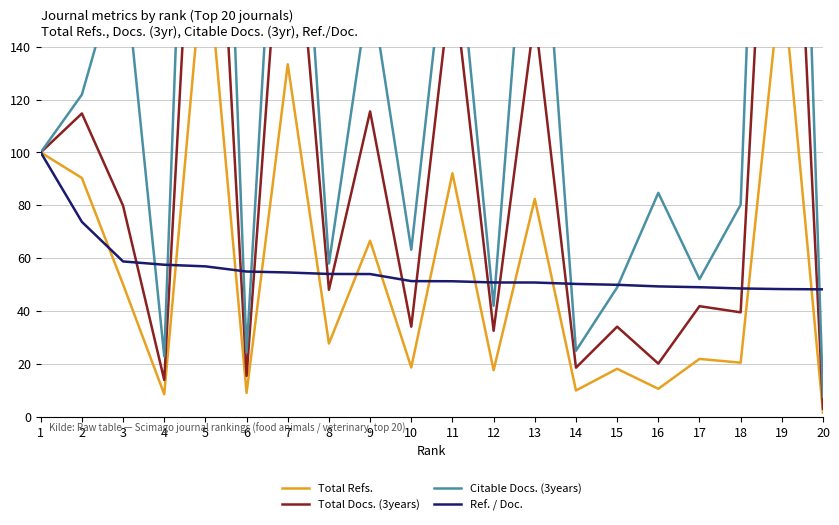

The value of Citable Docs. (3years) at 18 is 80.2. True or false?

True